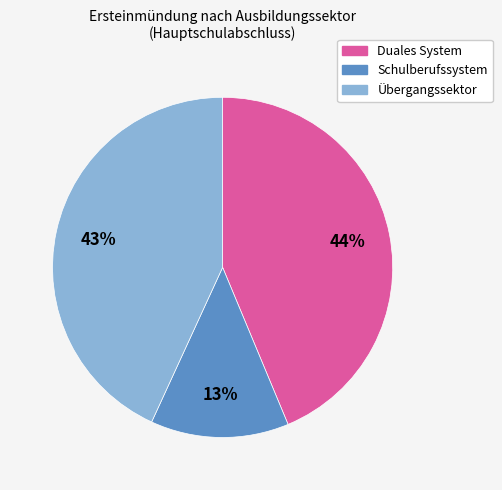

Count the number of slices in the pie.

3